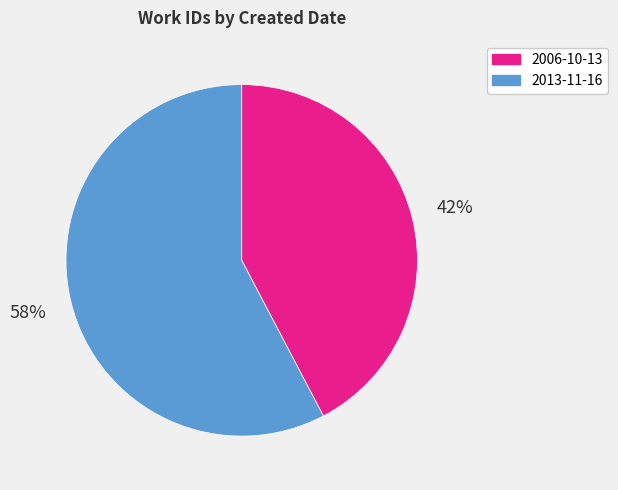

Between 2006-10-13 and 2013-11-16, which is larger?

2013-11-16